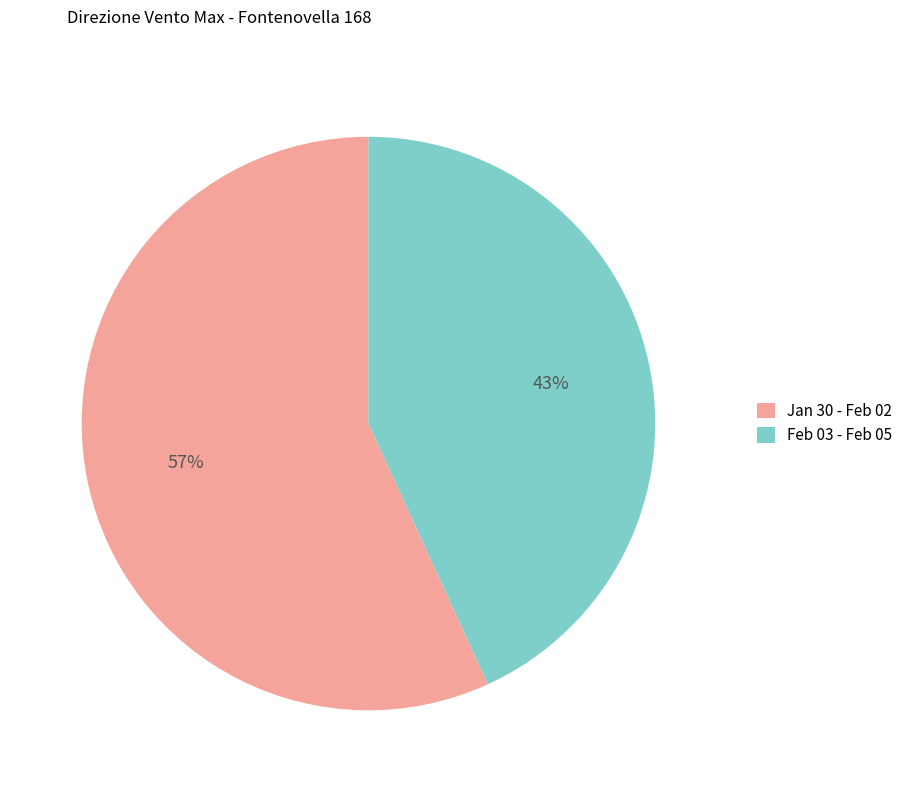

Is the sum of Jan 30 - Feb 02 and Feb 03 - Feb 05 greater than half?

Yes